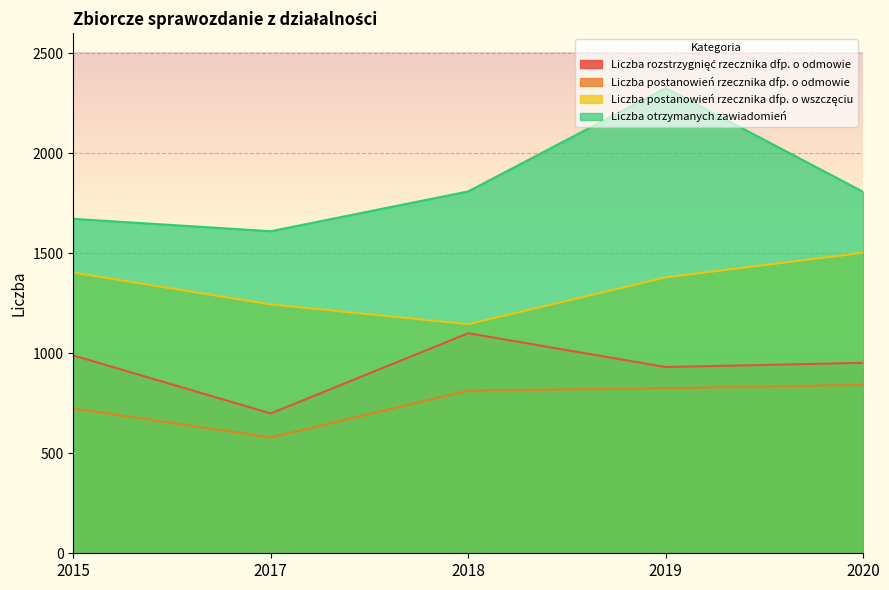

At which label does Liczba rozstrzygnięć rzecznika dfp. o odmowie reach its peak?

2018